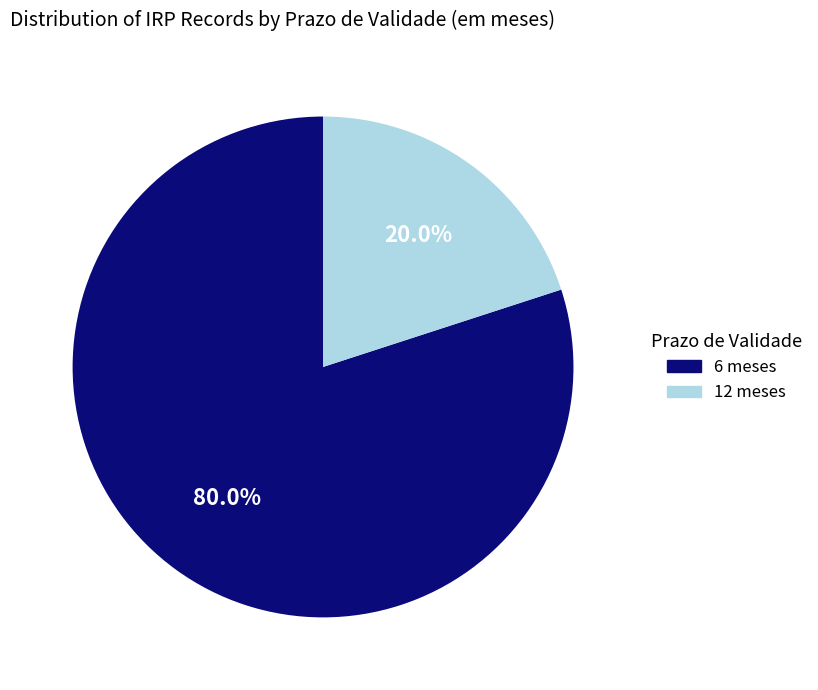

How many slices are in this pie chart?

2